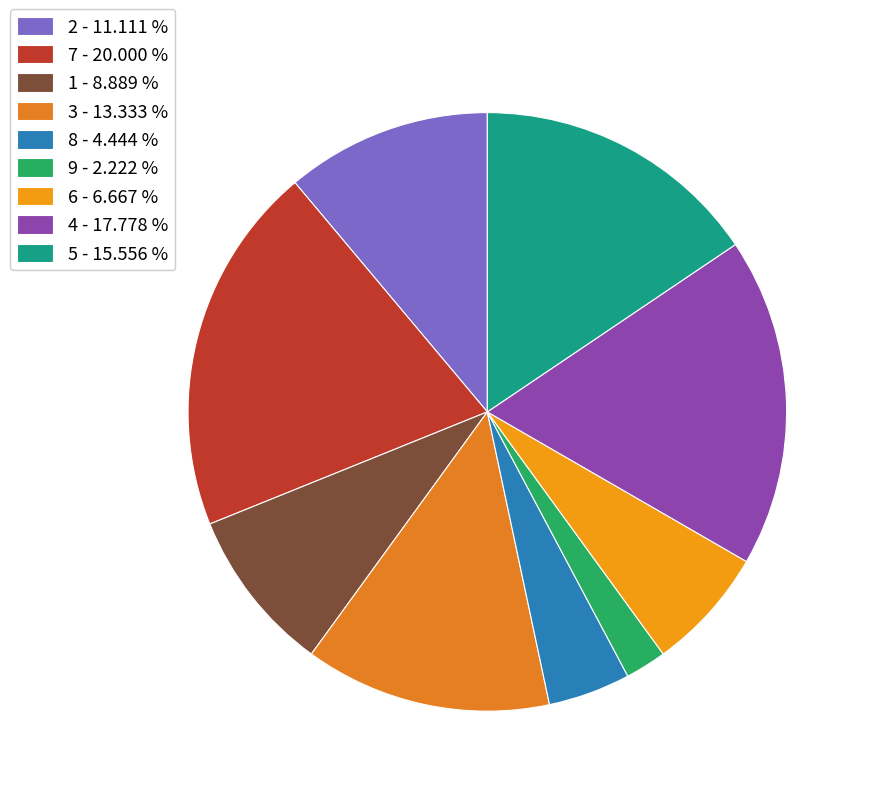

How many slices are in this pie chart?

9